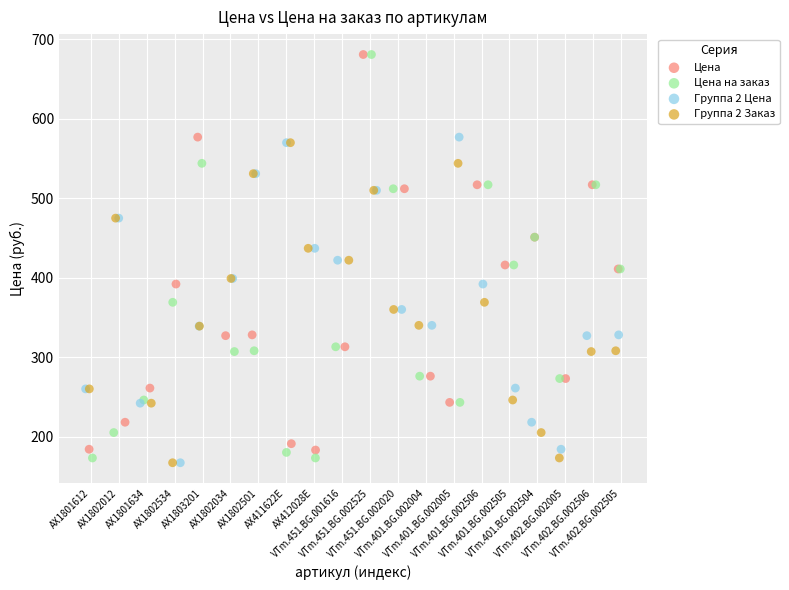

Which series has the largest Y range (max minus min)?

Цена на заказ